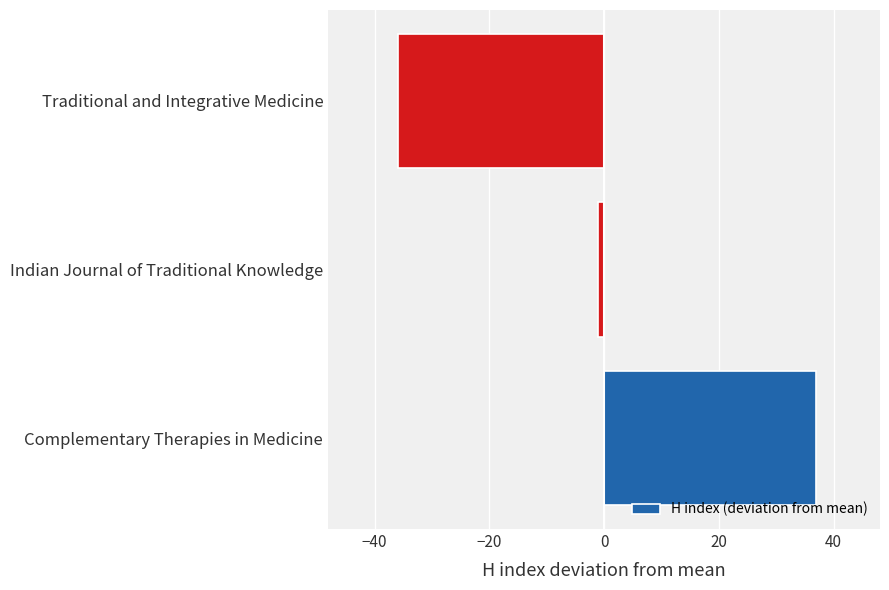

Where is the data nearest to the value 0?

Indian Journal of Traditional Knowledge